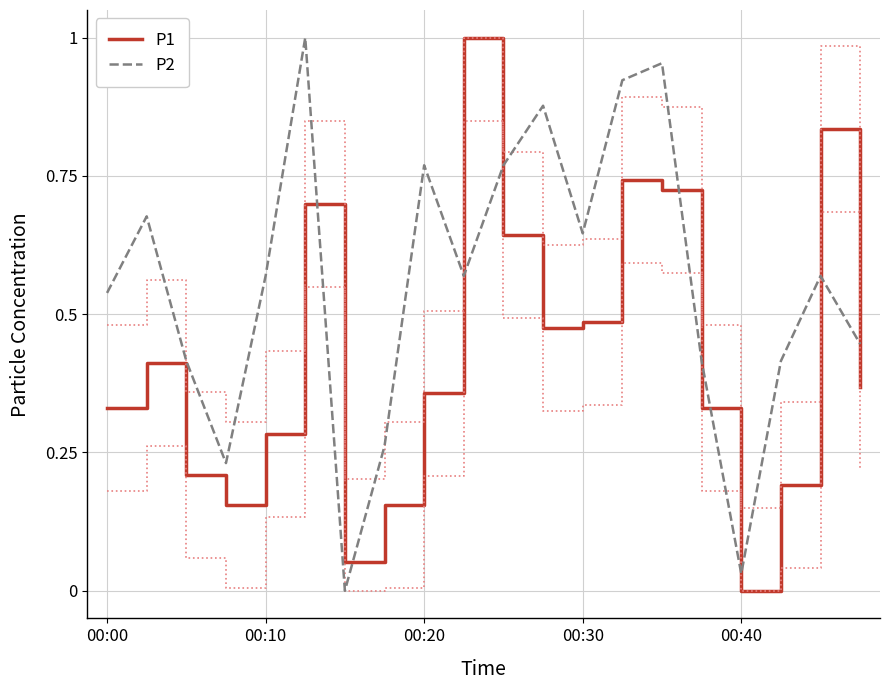

After their last crossing, which series has the higher values: P1 or P2?

P2